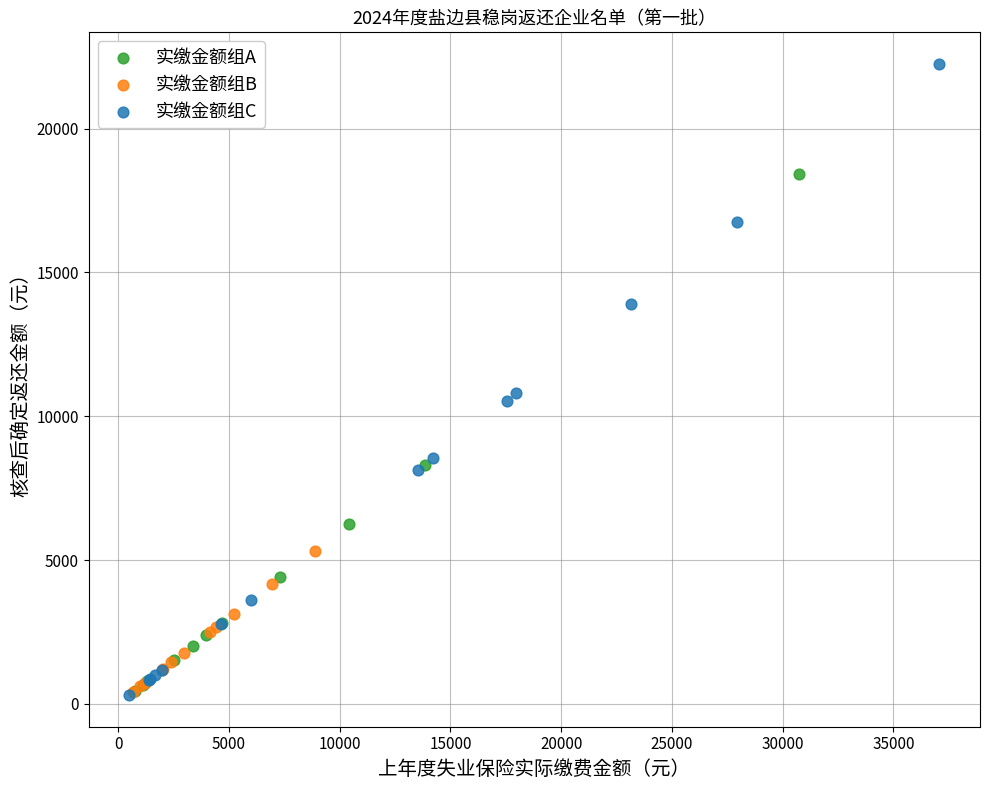

Which series contains the highest Y value?

实缴金额组C